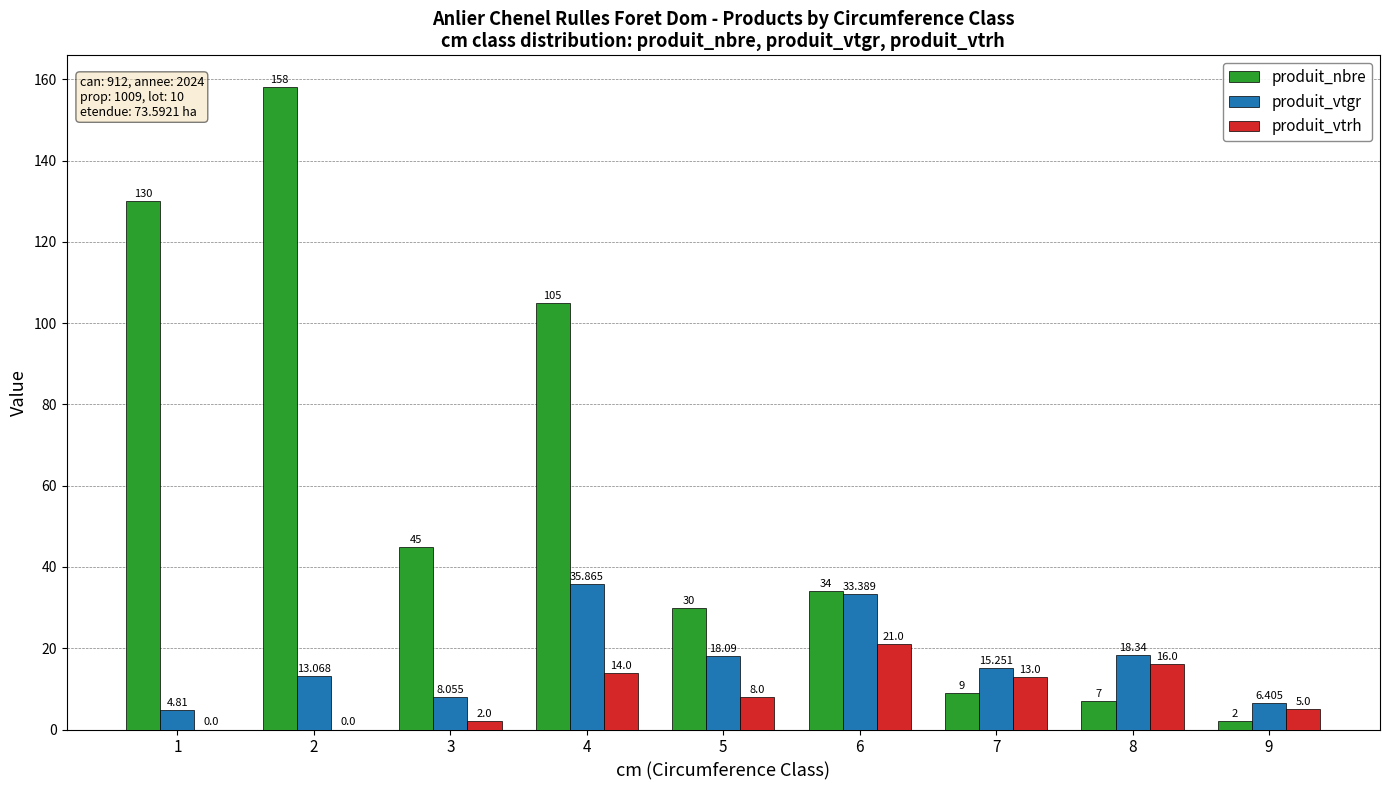

Is the value of produit_nbre at 5 greater than the value of produit_vtgr at 7?

Yes